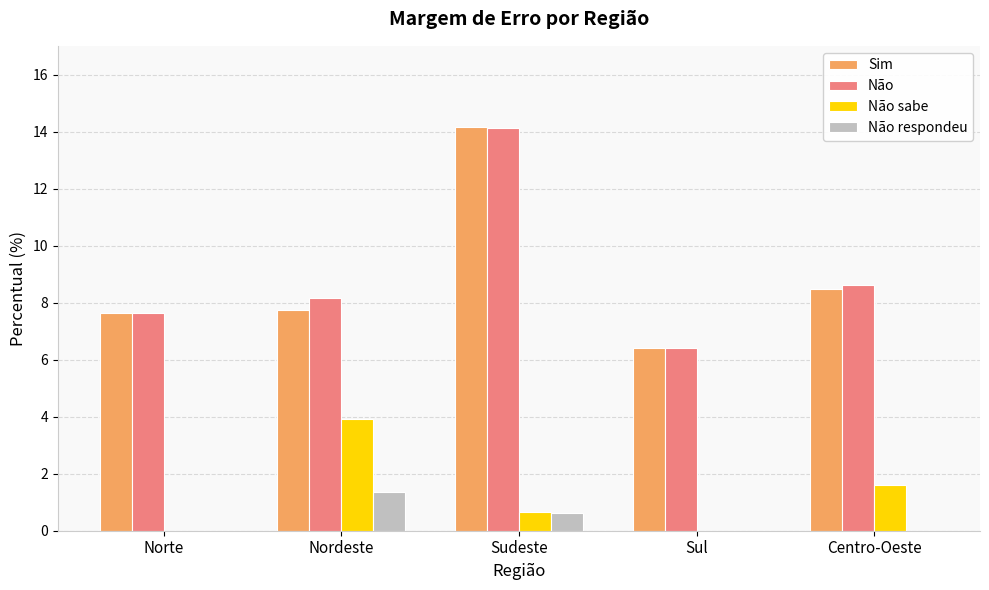

What is the total value across all series at Sudeste?

29.6